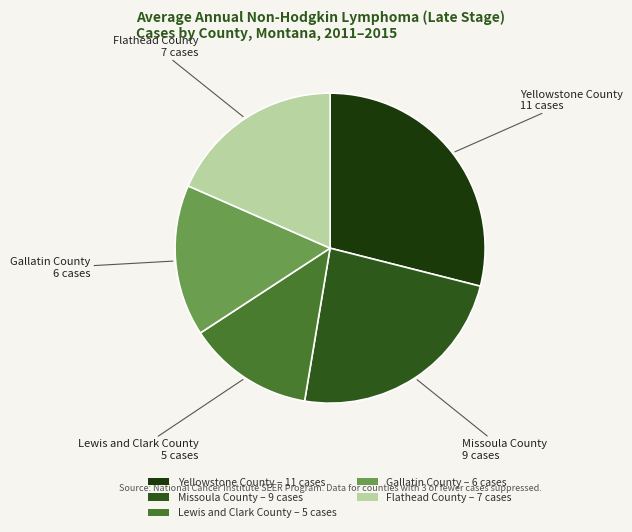

How many segments does this pie chart have?

5